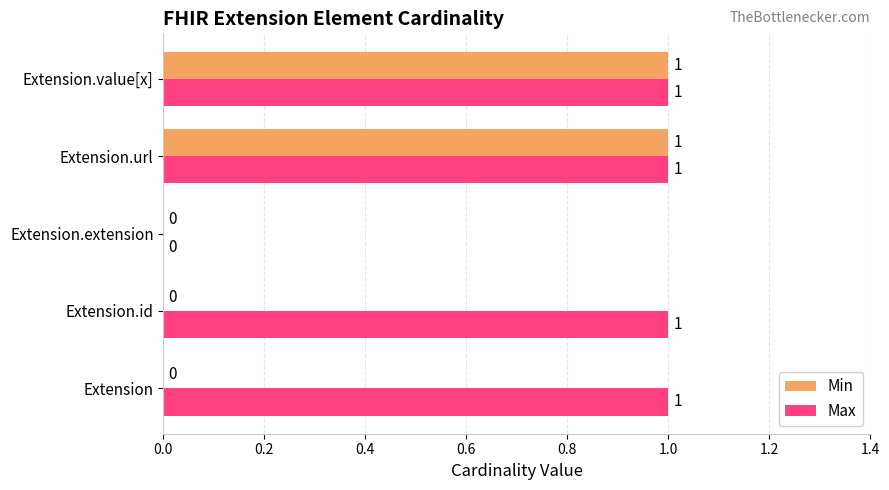

The value of Max at Extension.value[x] is 0. True or false?

False